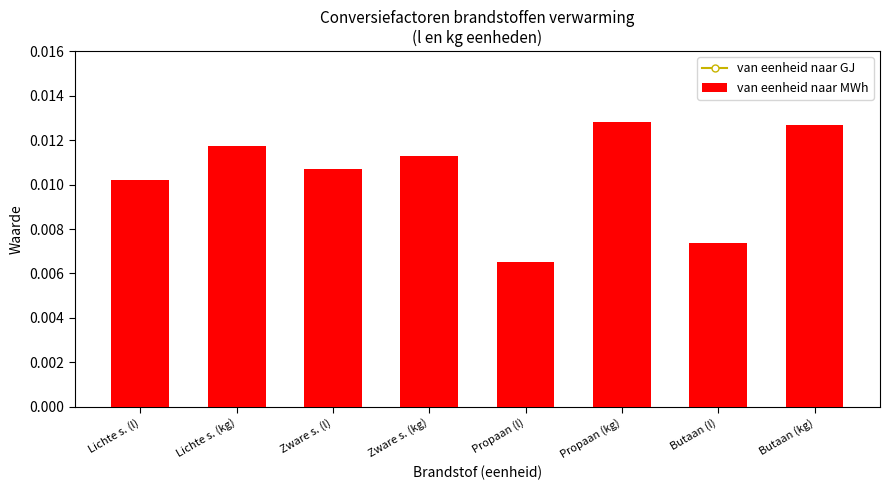

The value of van eenheid naar GJ at Propaan (l) is 0.0. True or false?

False